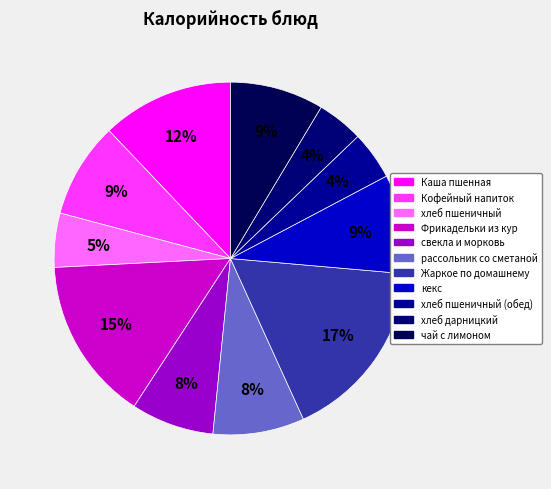

How many slices are in this pie chart?

11